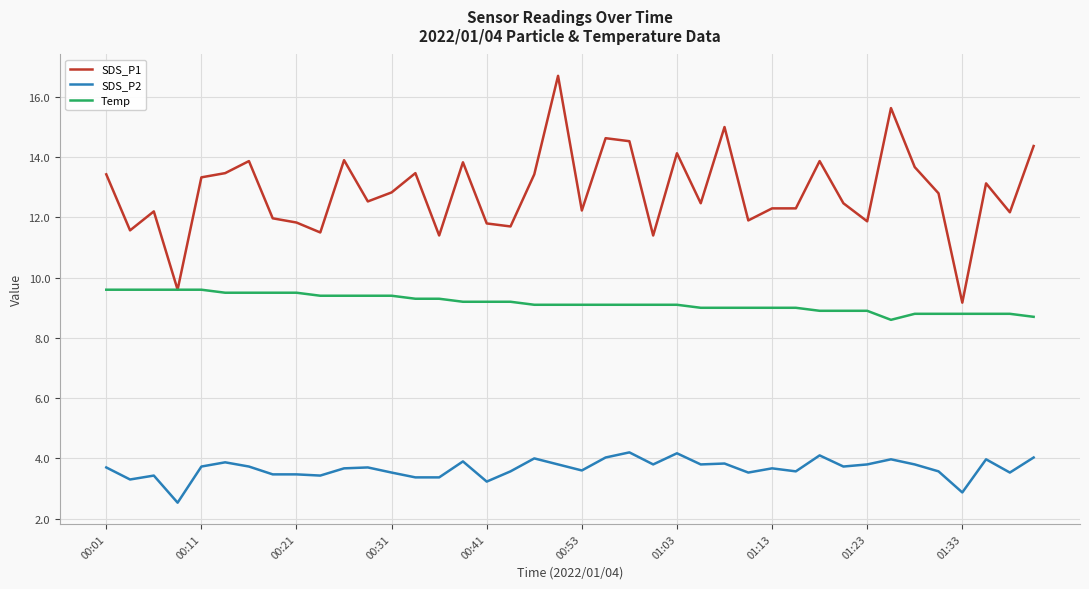

What is the maximum value for SDS_P1?

16.7